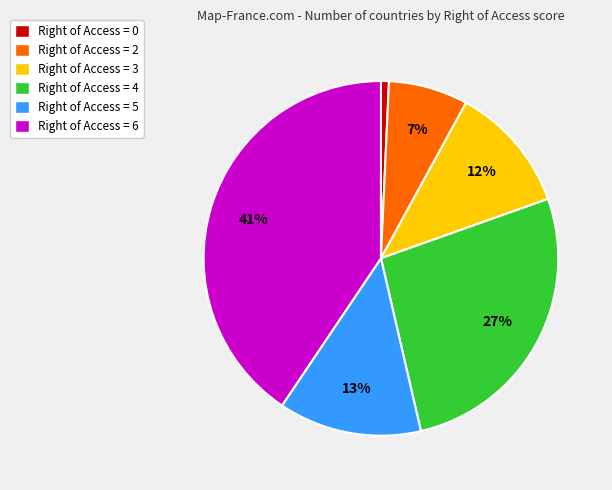

Which slice is the largest?

Right of Access = 6